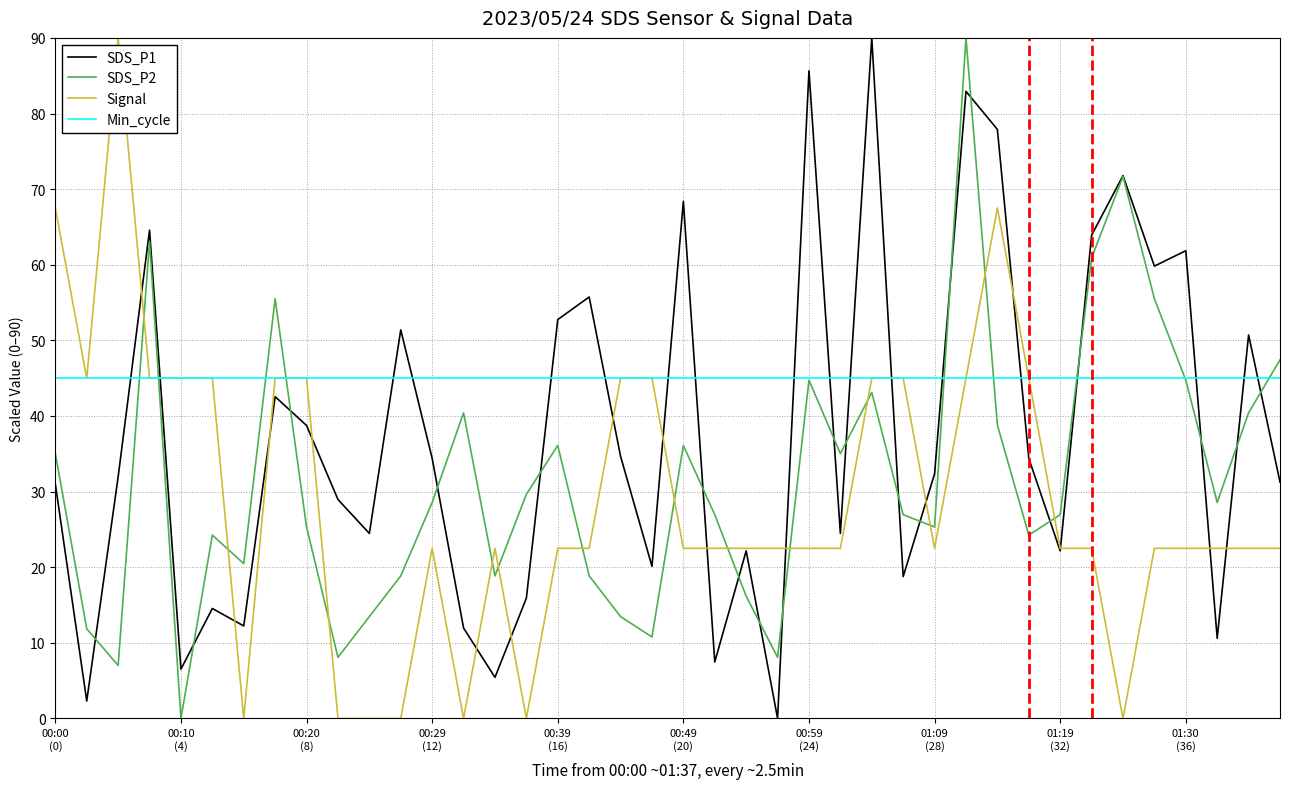

True or false: SDS_P2 and Signal cross at least once.

True